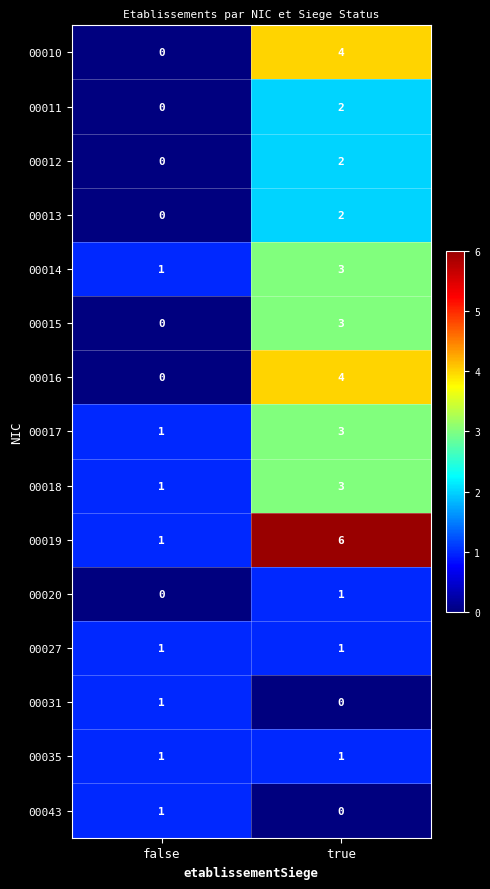

What is the difference between the 00010 values at false and true?

4